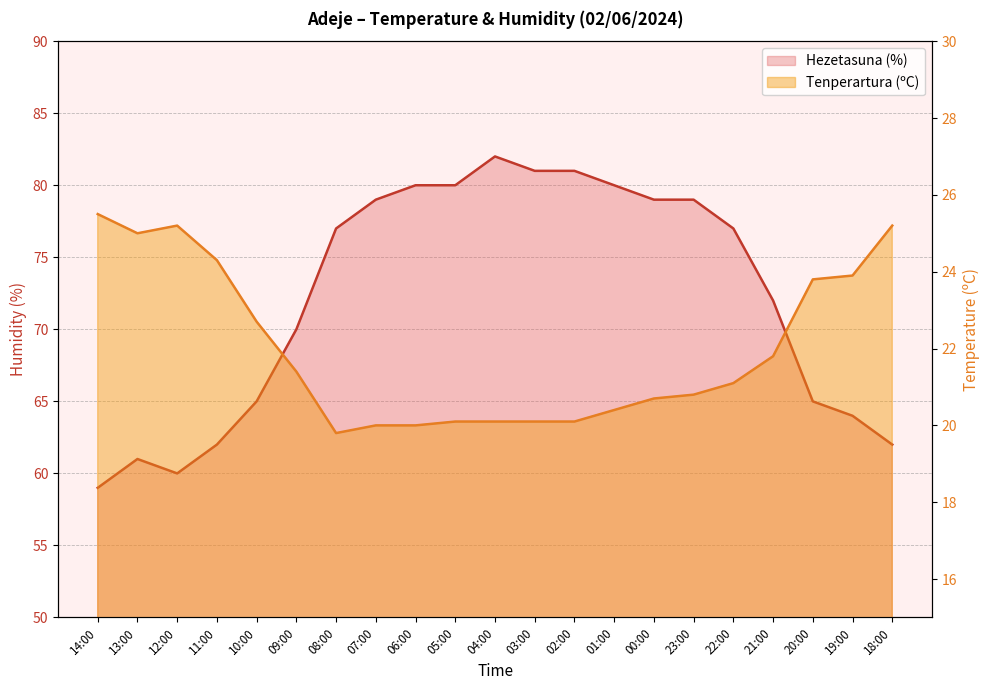

Reading left to right, what are all the values shown in this chart?

Tenperartura (ºC): 25.5	25.0	25.2	24.3	22.7	21.4	19.8	20.0	20.0	20.1	20.1	20.1	20.1	20.4	20.7	20.8	21.1	21.8	23.8	23.9	25.2
Hezetasuna (%): 59.0	61.0	60.0	62.0	65.0	70.0	77.0	79.0	80.0	80.0	82.0	81.0	81.0	80.0	79.0	79.0	77.0	72.0	65.0	64.0	62.0